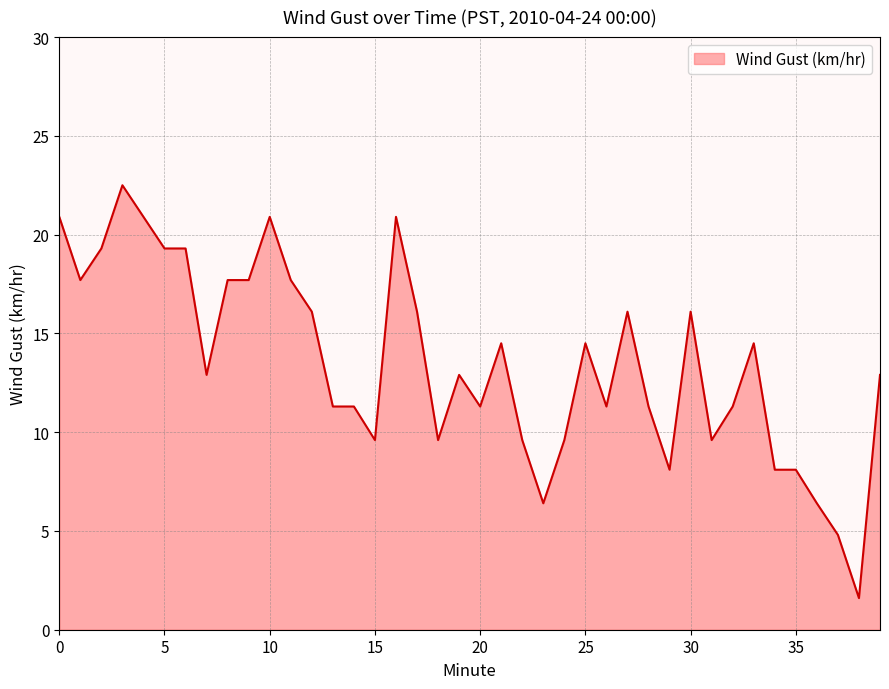

True or false: the data has more than 0 interior local peaks.

True